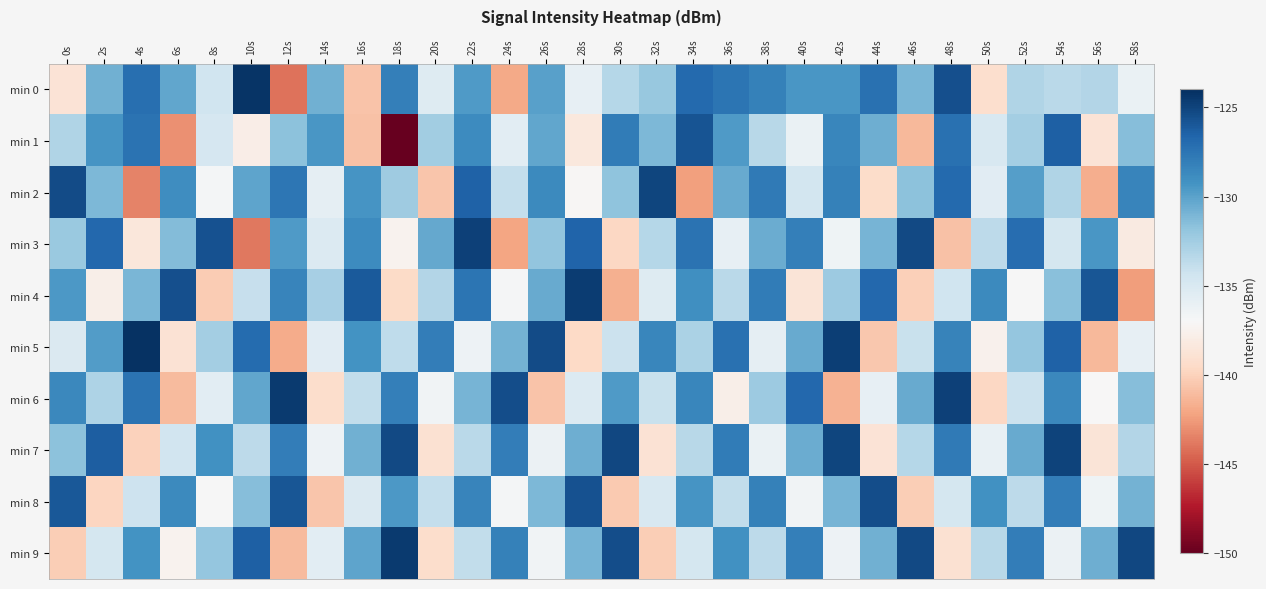

Reading left to right, transcribe all the data shown in this chart.

min 0: 0s=-138.8	2s=-130.8	4s=-127.2	6s=-130.3	8s=-134.4	10s=-124.3	12s=-144.0	14s=-130.8	16s=-140.7	18s=-128.1	20s=-135.3	22s=-129.7	24s=-141.9	26s=-129.9	28s=-136.0	30s=-133.3	32s=-132.1	34s=-126.9	36s=-127.5	38s=-128.3	40s=-129.4	42s=-129.4	44s=-127.3	46s=-131.0	48s=-125.5	50s=-139.2	52s=-133.1	54s=-133.5	56s=-133.2	58s=-136.2
min 1: 0s=-133.1	2s=-129.3	4s=-127.4	6s=-142.9	8s=-134.8	10s=-137.8	12s=-131.7	14s=-129.4	16s=-140.8	18s=-150.1	20s=-132.5	22s=-128.8	24s=-135.6	26s=-130.2	28s=-138.4	30s=-127.9	32s=-131.2	34s=-125.8	36s=-129.6	38s=-133.4	40s=-136.1	42s=-128.5	44s=-130.7	46s=-141.2	48s=-127.3	50s=-134.9	52s=-132.6	54s=-126.4	56s=-138.8	58s=-131.5
min 2: 0s=-125.4	2s=-131.2	4s=-143.5	6s=-128.9	8s=-136.7	10s=-130.1	12s=-127.6	14s=-135.8	16s=-129.3	18s=-132.4	20s=-140.6	22s=-126.5	24s=-133.9	26s=-128.7	28s=-137.2	30s=-131.8	32s=-125.1	34s=-142.3	36s=-130.5	38s=-127.8	40s=-134.6	42s=-128.2	44s=-139.4	46s=-131.7	48s=-126.9	50s=-135.5	52s=-129.8	54s=-133.1	56s=-141.7	58s=-128.4
min 3: 0s=-132.2	2s=-126.8	4s=-138.5	6s=-131.4	8s=-125.7	10s=-143.9	12s=-129.6	14s=-135.2	16s=-128.8	18s=-137.5	20s=-130.3	22s=-124.9	24s=-142.1	26s=-131.9	28s=-126.6	30s=-139.7	32s=-133.3	34s=-127.4	36s=-135.9	38s=-130.6	40s=-128.1	42s=-136.4	44s=-131.0	46s=-125.3	48s=-140.8	50s=-133.6	52s=-127.1	54s=-134.7	56s=-129.4	58s=-138.2
min 4: 0s=-129.5	2s=-137.8	4s=-131.1	6s=-125.6	8s=-140.3	10s=-134.0	12s=-128.4	14s=-132.7	16s=-126.1	18s=-139.5	20s=-133.2	22s=-127.5	24s=-136.8	26s=-130.4	28s=-124.7	30s=-141.6	32s=-135.3	34s=-129.0	36s=-133.5	38s=-127.9	40s=-138.7	42s=-132.3	44s=-126.8	46s=-140.1	48s=-134.4	50s=-128.7	52s=-137.0	54s=-131.6	56s=-125.9	58s=-142.4
min 5: 0s=-135.1	2s=-129.7	4s=-124.2	6s=-138.9	8s=-132.6	10s=-127.0	12s=-141.8	14s=-135.5	16s=-129.2	18s=-133.7	20s=-128.0	22s=-136.3	24s=-130.9	26s=-125.4	28s=-139.6	30s=-134.2	32s=-128.5	34s=-132.9	36s=-127.3	38s=-135.8	40s=-130.4	42s=-124.8	44s=-140.5	46s=-134.1	48s=-128.3	50s=-137.6	52s=-132.0	54s=-126.5	56s=-141.2	58s=-135.9
min 6: 0s=-128.6	2s=-133.0	4s=-127.4	6s=-141.1	8s=-135.6	10s=-130.2	12s=-124.6	14s=-139.3	16s=-133.8	18s=-128.1	20s=-136.5	22s=-131.0	24s=-125.5	26s=-140.7	28s=-135.2	30s=-129.6	32s=-134.1	34s=-128.5	36s=-137.8	38s=-132.3	40s=-126.8	42s=-141.5	44s=-135.9	46s=-130.4	48s=-124.9	50s=-139.7	52s=-134.2	54s=-128.6	56s=-137.1	58s=-131.5
min 7: 0s=-131.7	2s=-126.3	4s=-140.0	6s=-134.5	8s=-129.1	10s=-133.6	12s=-128.0	14s=-136.3	16s=-130.8	18s=-125.3	20s=-139.0	22s=-133.5	24s=-128.0	26s=-136.2	28s=-130.7	30s=-125.2	32s=-138.9	34s=-133.4	36s=-127.9	38s=-136.1	40s=-130.6	42s=-125.1	44s=-138.8	46s=-133.3	48s=-127.8	50s=-136.0	52s=-130.5	54s=-125.0	56s=-138.7	58s=-133.2
min 8: 0s=-126.0	2s=-139.8	4s=-134.3	6s=-128.7	8s=-137.0	10s=-131.5	12s=-125.9	14s=-140.6	16s=-135.1	18s=-129.5	20s=-133.9	22s=-128.4	24s=-136.7	26s=-131.2	28s=-125.7	30s=-140.4	32s=-134.9	34s=-129.3	36s=-133.8	38s=-128.2	40s=-136.5	42s=-131.0	44s=-125.5	46s=-140.2	48s=-134.7	50s=-129.1	52s=-133.6	54s=-128.0	56s=-136.4	58s=-130.9
min 9: 0s=-140.2	2s=-134.7	4s=-129.2	6s=-137.5	8s=-132.0	10s=-126.4	12s=-141.1	14s=-135.6	16s=-130.1	18s=-124.6	20s=-139.3	22s=-133.8	24s=-128.2	26s=-136.5	28s=-131.0	30s=-125.5	32s=-140.2	34s=-134.7	36s=-129.1	38s=-133.6	40s=-128.1	42s=-136.3	44s=-130.8	46s=-125.3	48s=-139.0	50s=-133.4	52s=-128.0	54s=-136.2	56s=-130.7	58s=-125.2